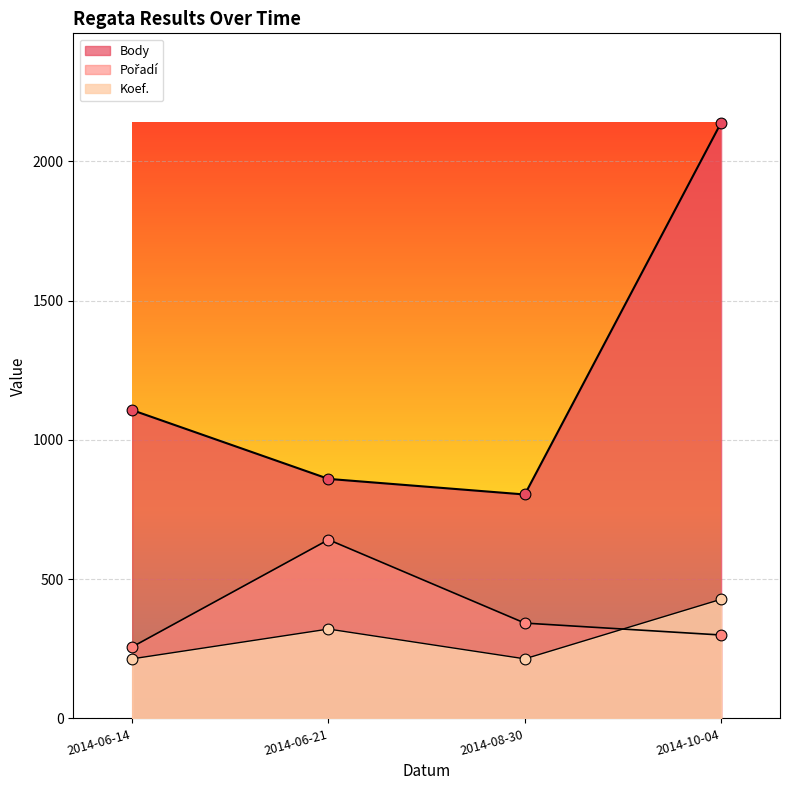

Which series has the largest Y range (max minus min)?

Body